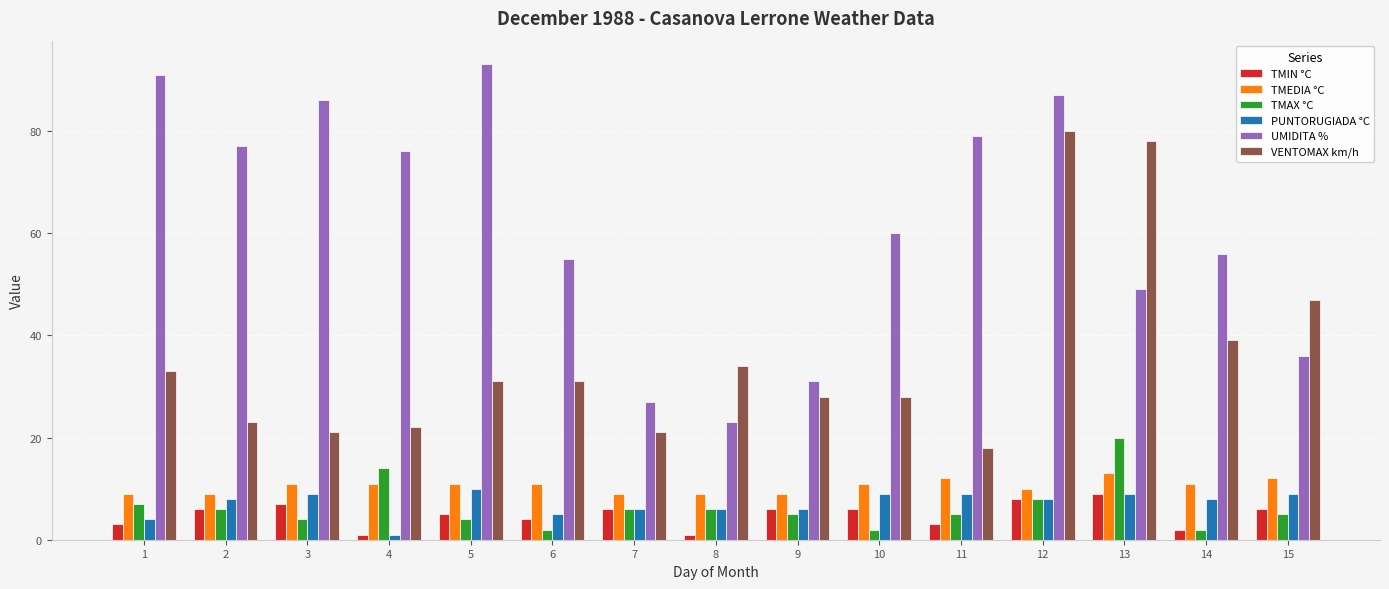

Does the chart contain stacked bars?

No